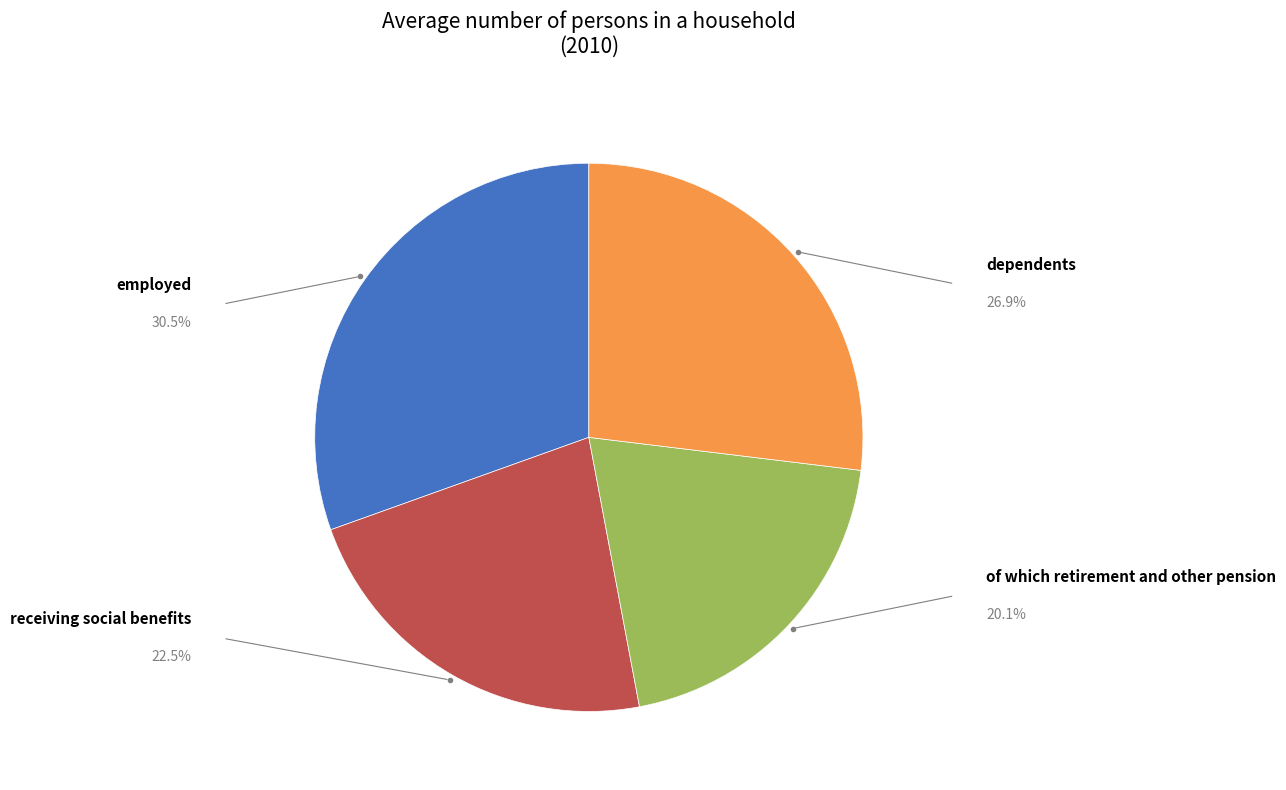

Is employed the majority of the pie?

No